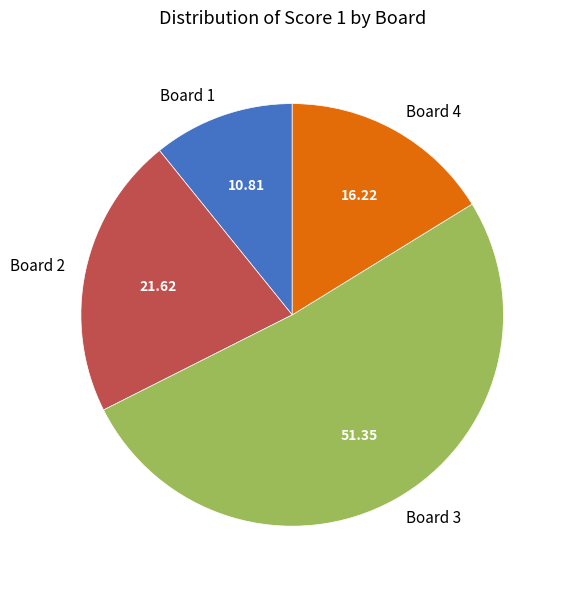

Is the sum of Board 2 and Board 3 greater than half?

Yes